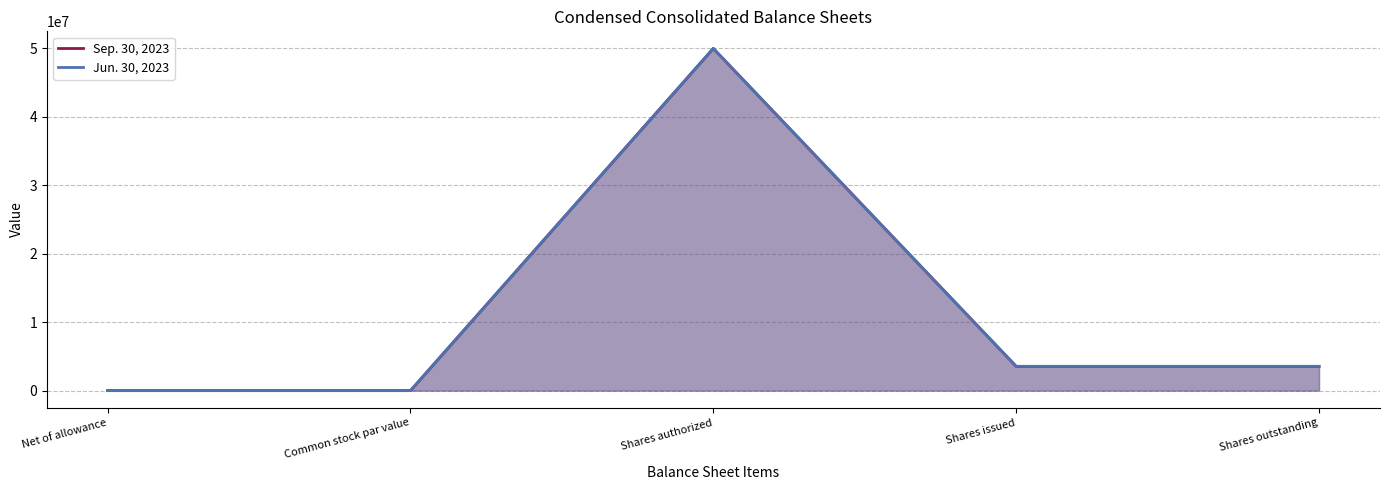

What are all the series names shown in the legend?

Sep. 30, 2023, Jun. 30, 2023